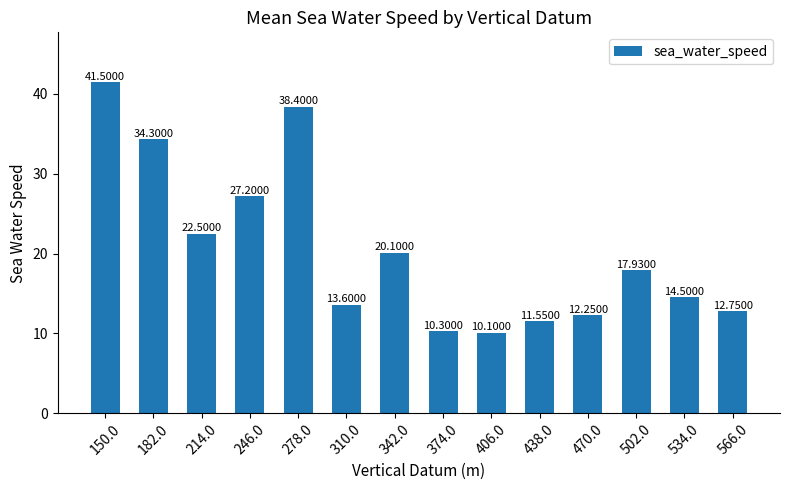

List the labels in order of value, smallest first.

406.0, 374.0, 438.0, 470.0, 566.0, 310.0, 534.0, 502.0, 342.0, 214.0, 246.0, 182.0, 278.0, 150.0